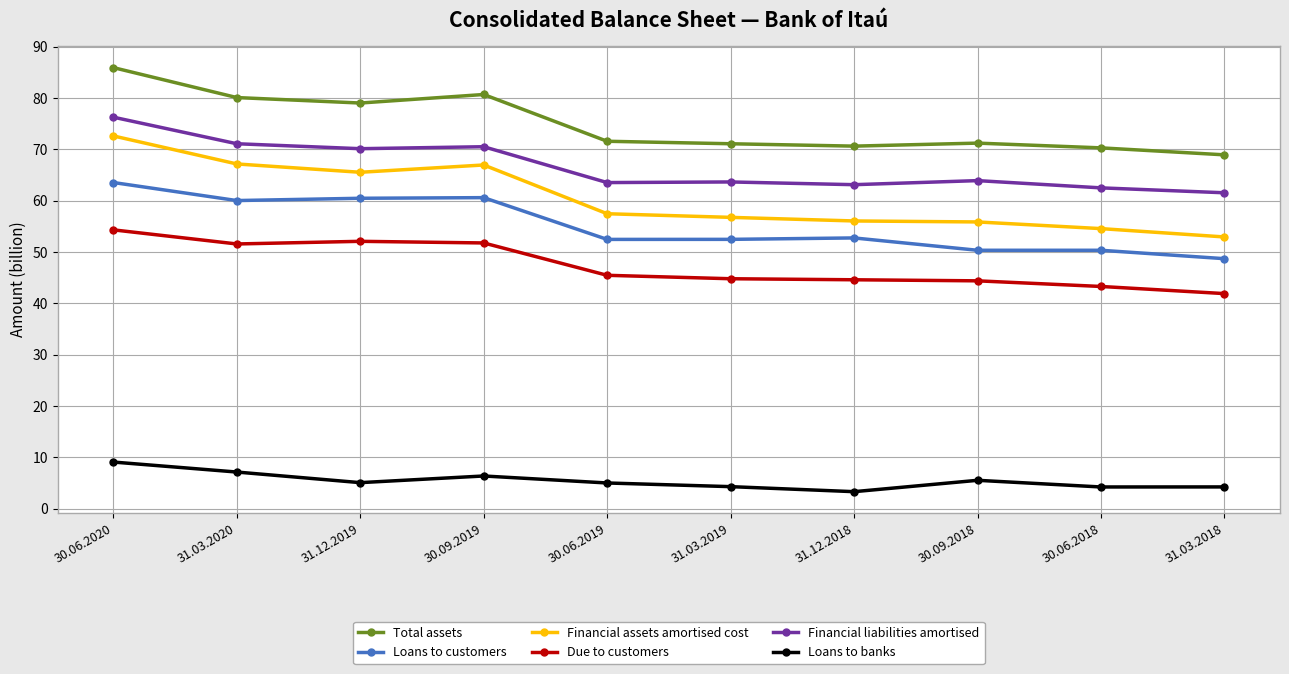

Is it true that Loans to banks equals 5.0 at 30.06.2019?

True